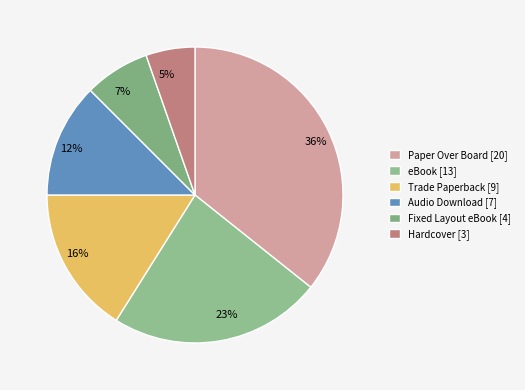

What is the total percentage of Audio Download and Trade Paperback?

28.6%